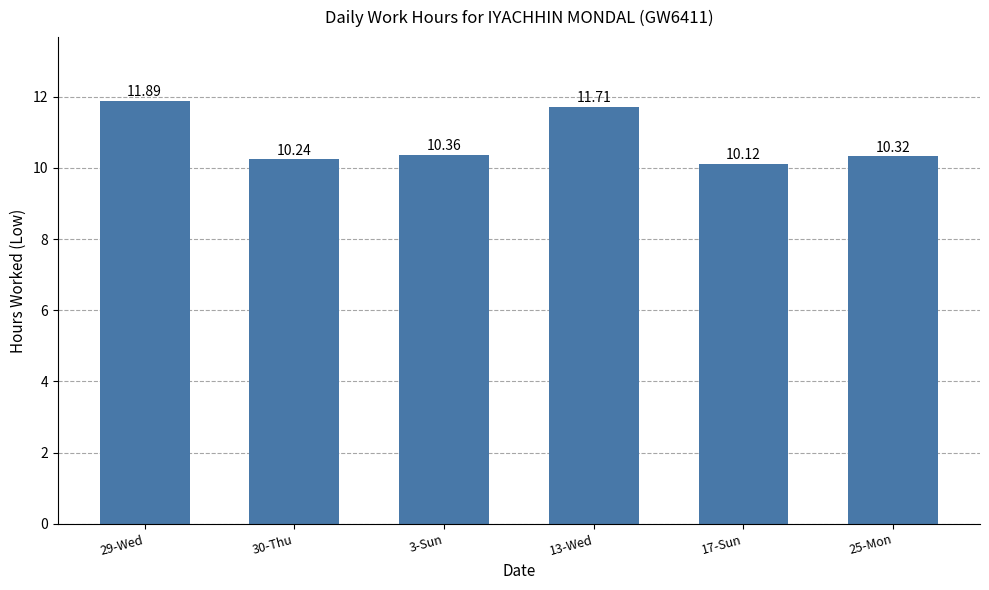

How many data points does each series have?

6